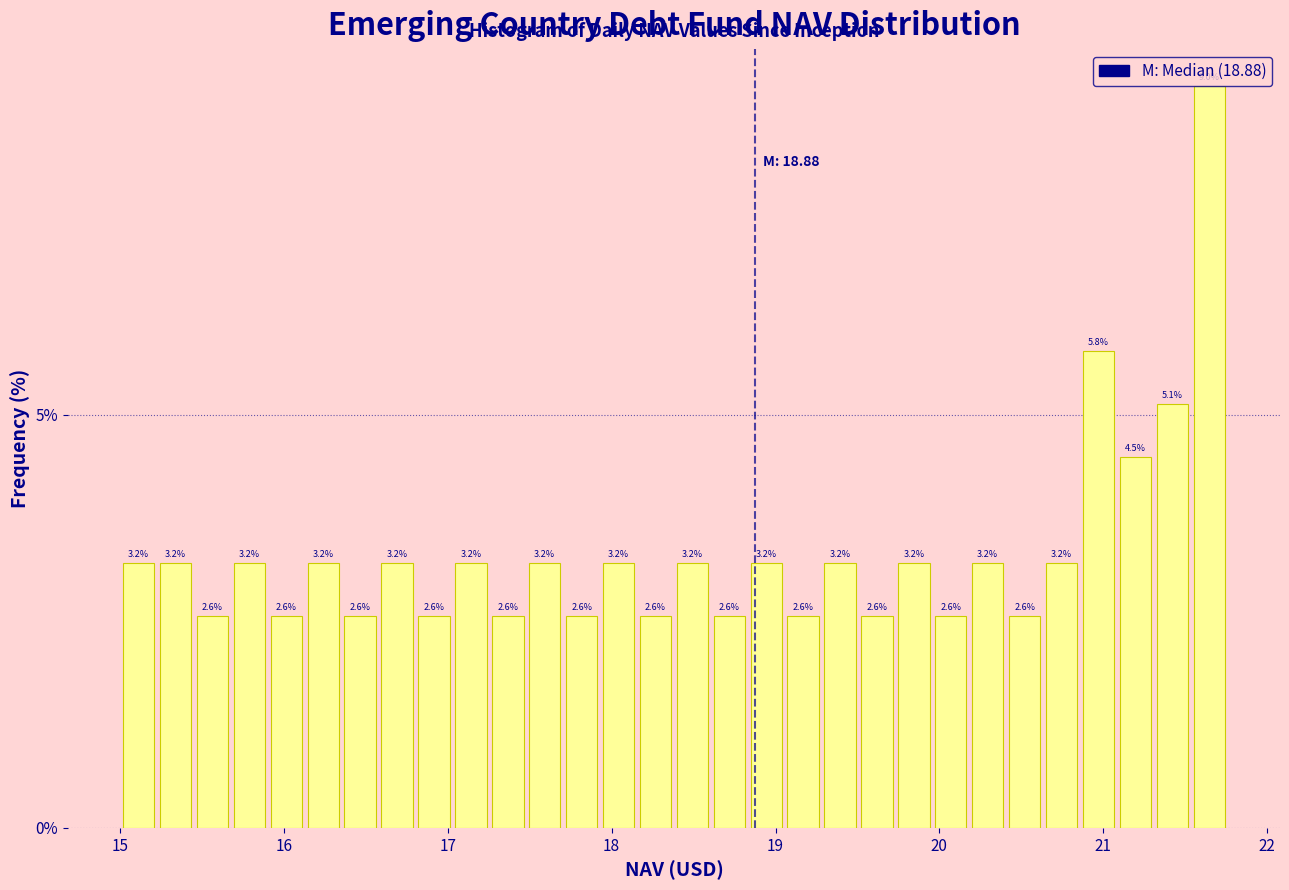

Read against the x-axis, roughly where is the centre of the tallest bar?

21.6